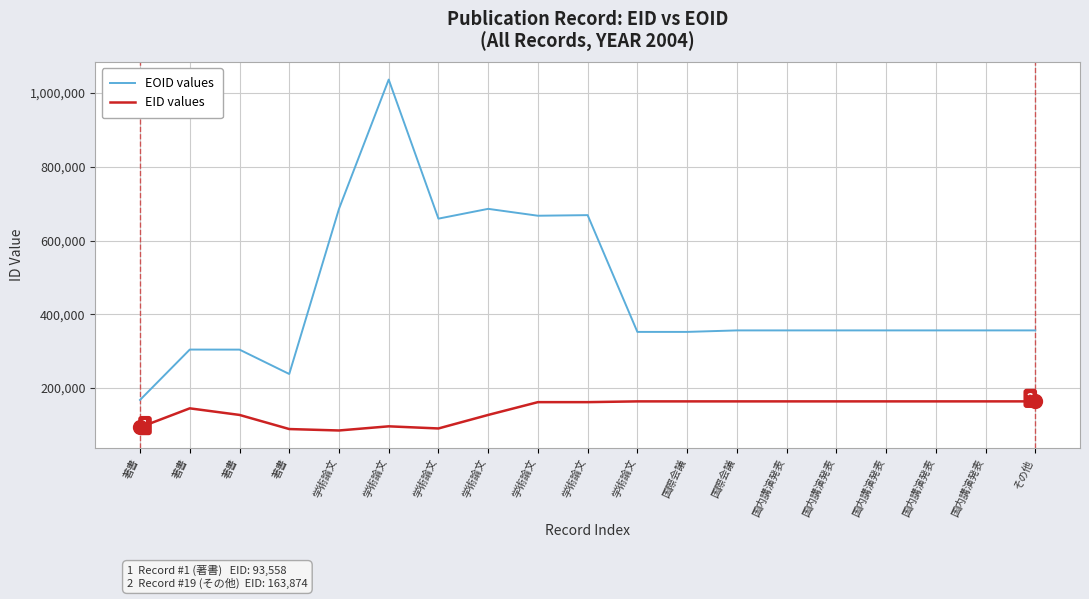

How many values in the EID values series are below 161791?

9